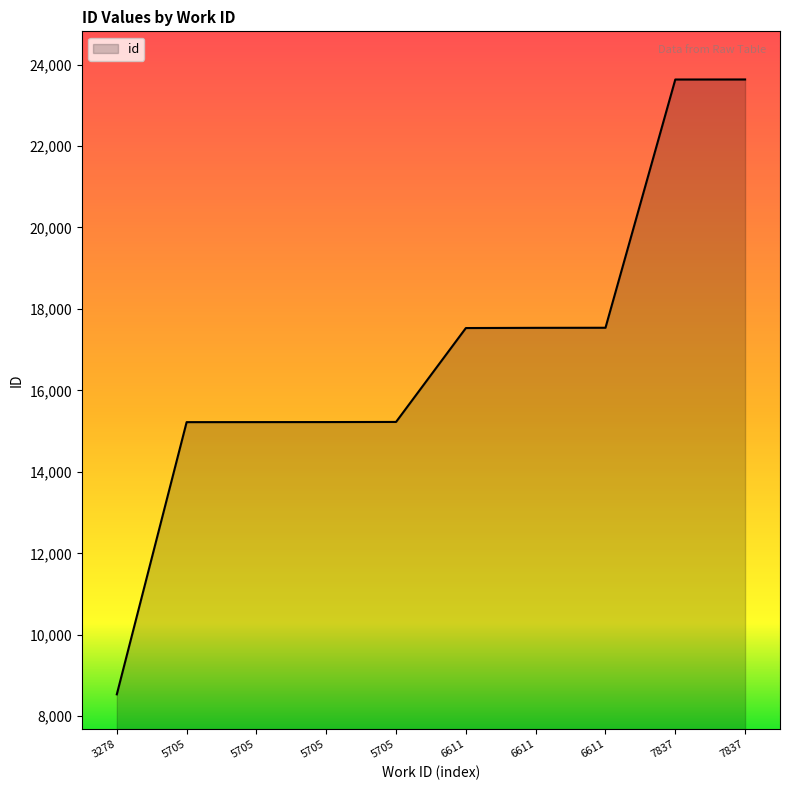

Is this an area chart (filled region under the line)?

Yes